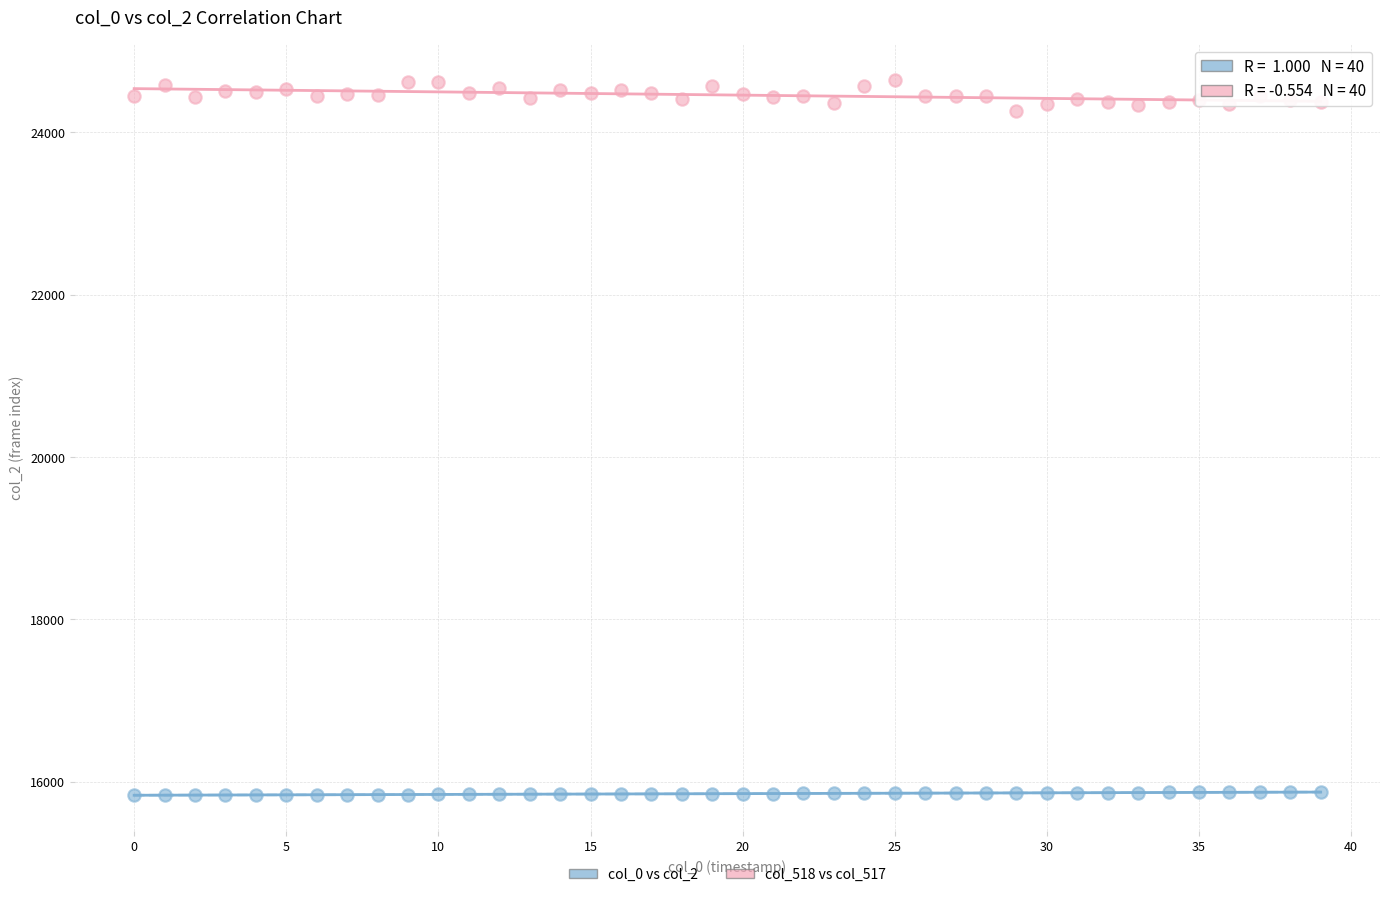

Which series contains the lowest Y value?

col_0 vs col_2